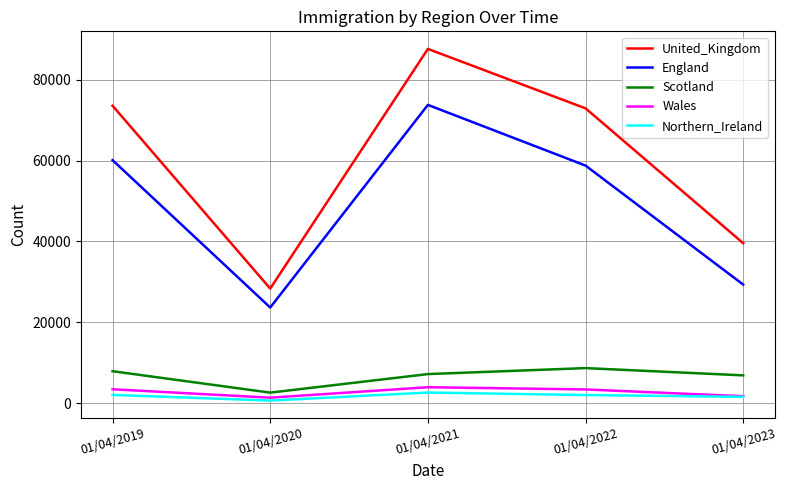

Rank the categories by England value from lowest to highest.

01/04/2020, 01/04/2023, 01/04/2022, 01/04/2019, 01/04/2021